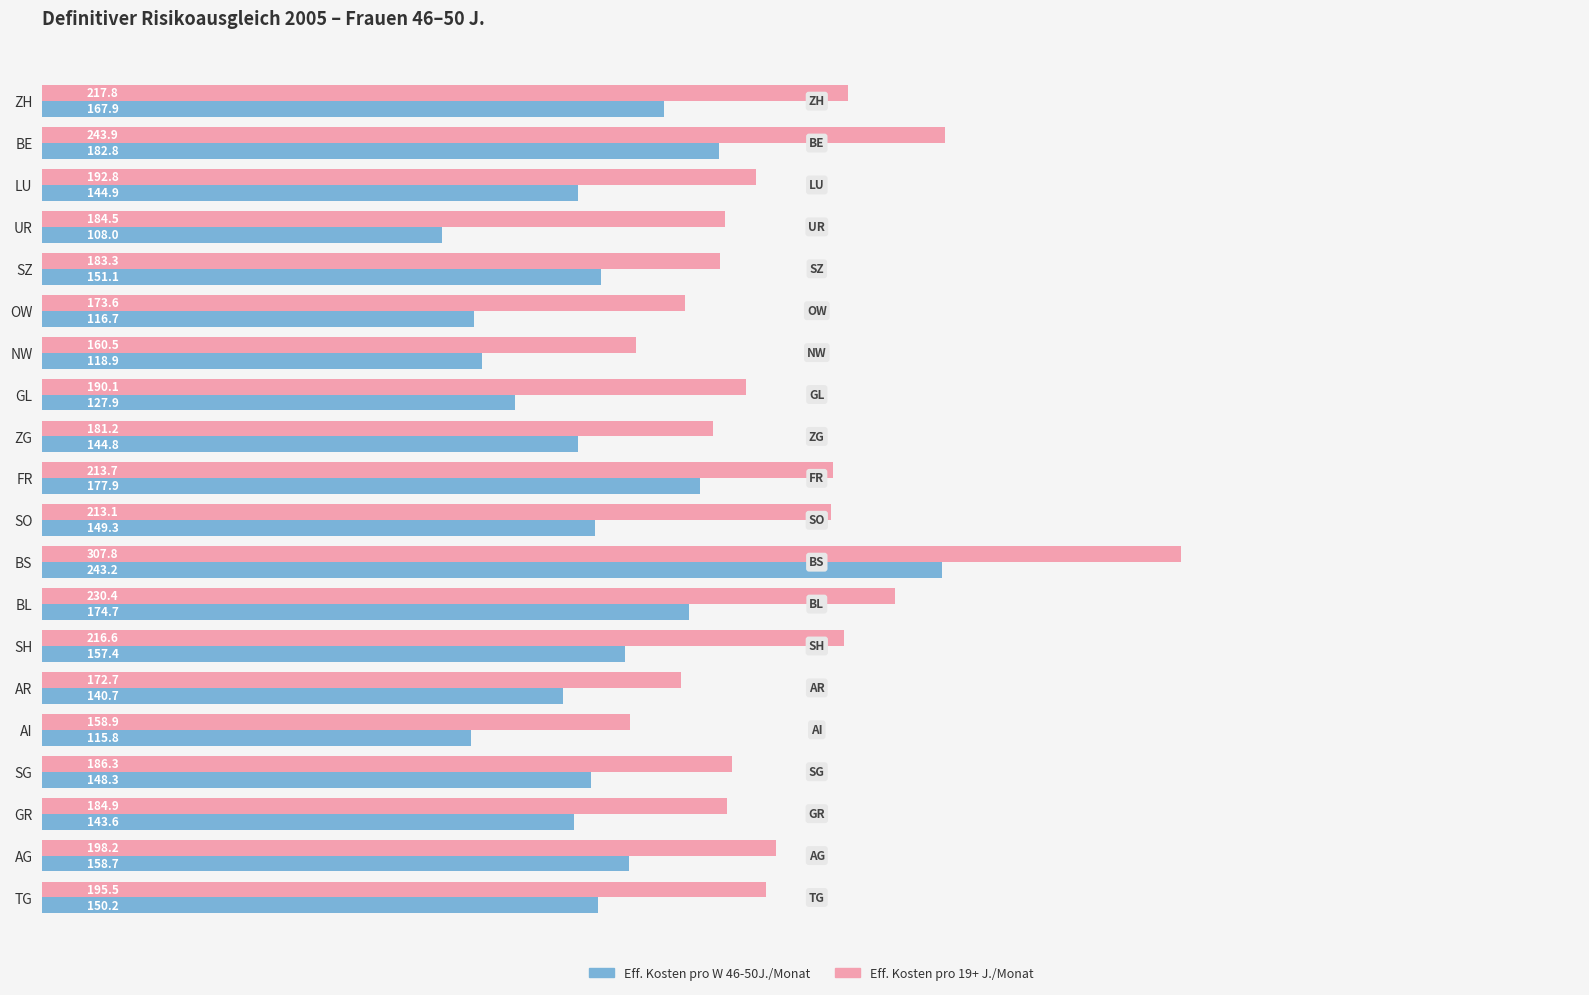

Rank the series by their average value, from lowest to highest.

Eff. Kosten pro W 46-50J./Monat, Eff. Kosten pro 19+ J./Monat